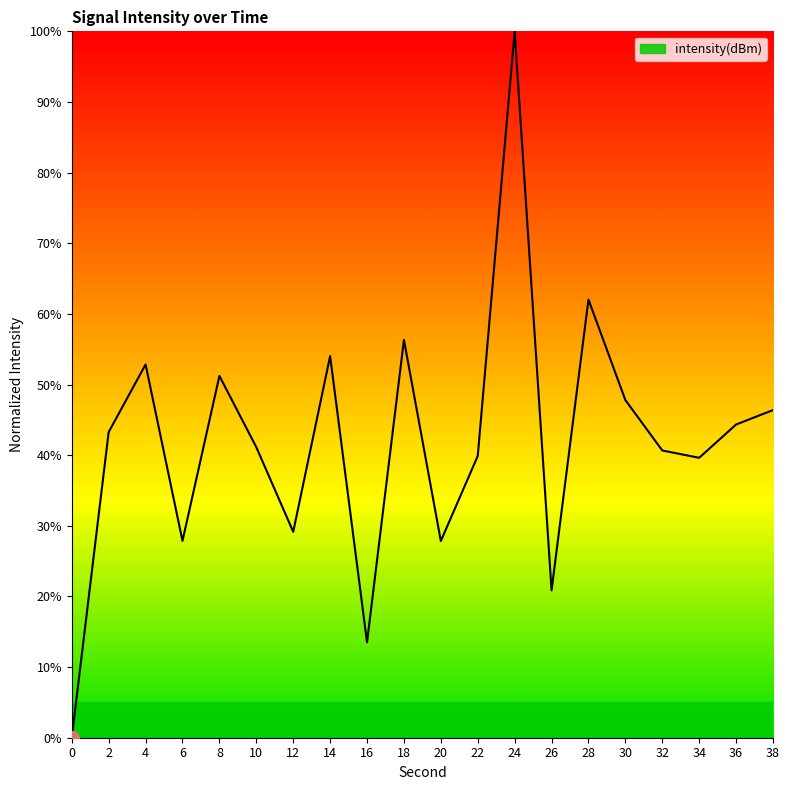

Count the number of categories in the chart.

20